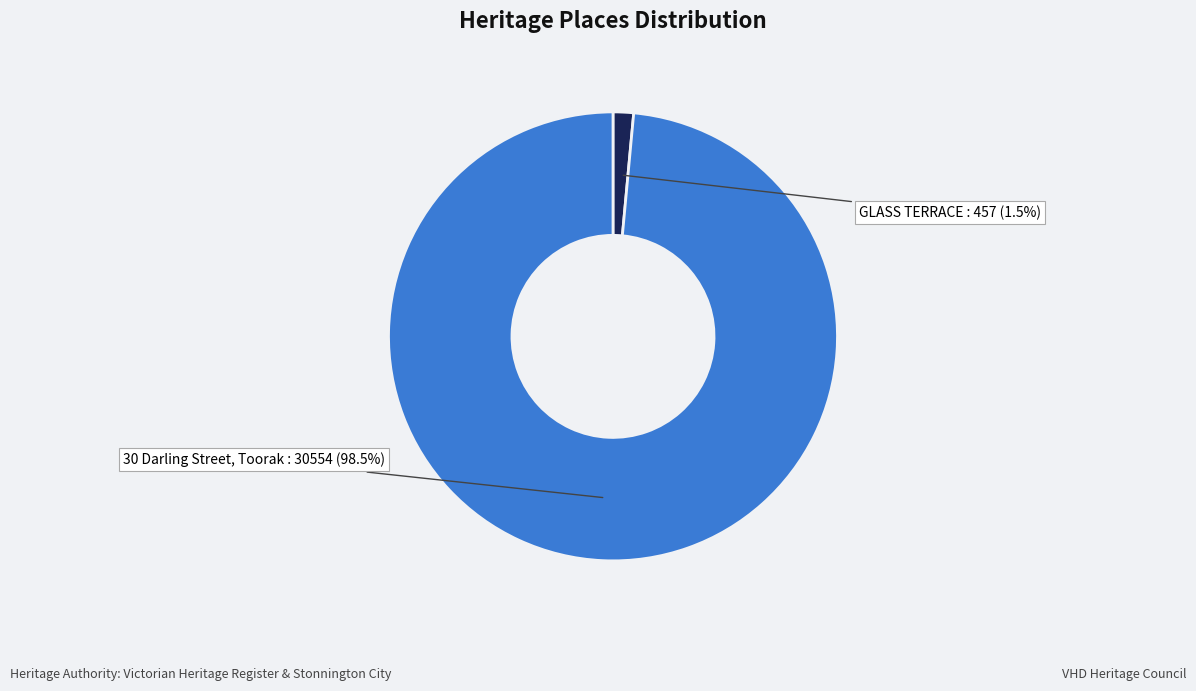

What percentage do GLASS TERRACE and 30 Darling Street, Toorak together represent?

100.0%